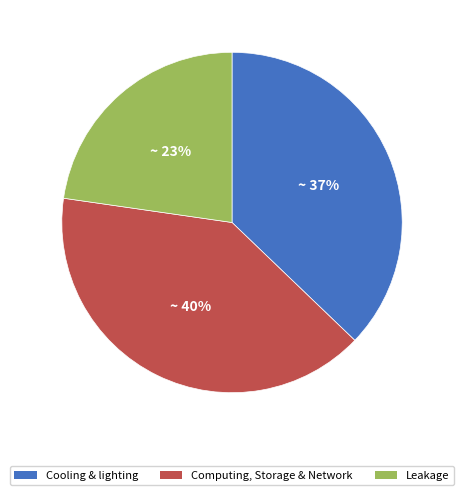

To the nearest percent, what is the average slice percentage?

33%